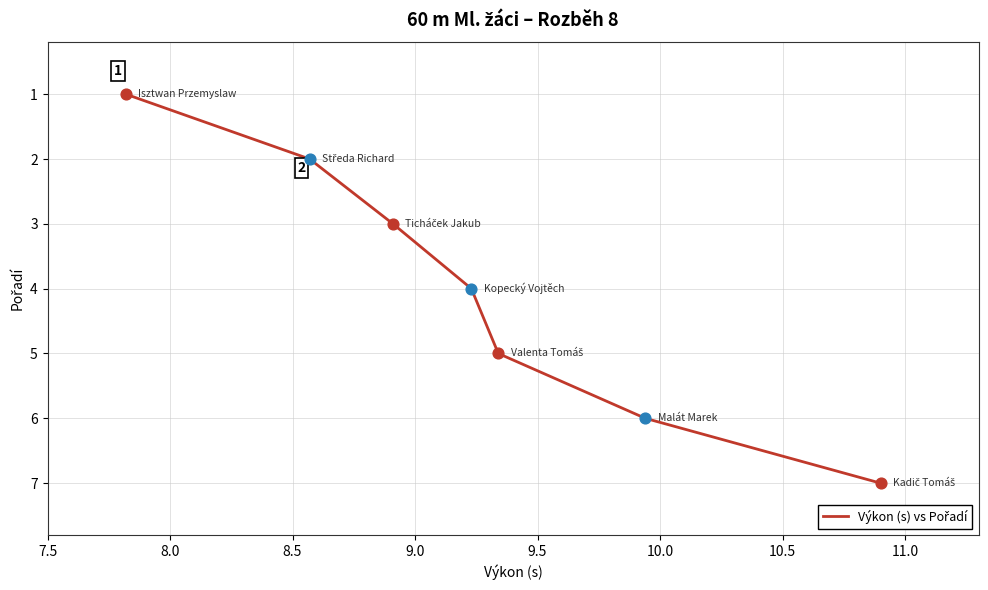

True or false: there are more than 1 points higher than both neighbors.

False